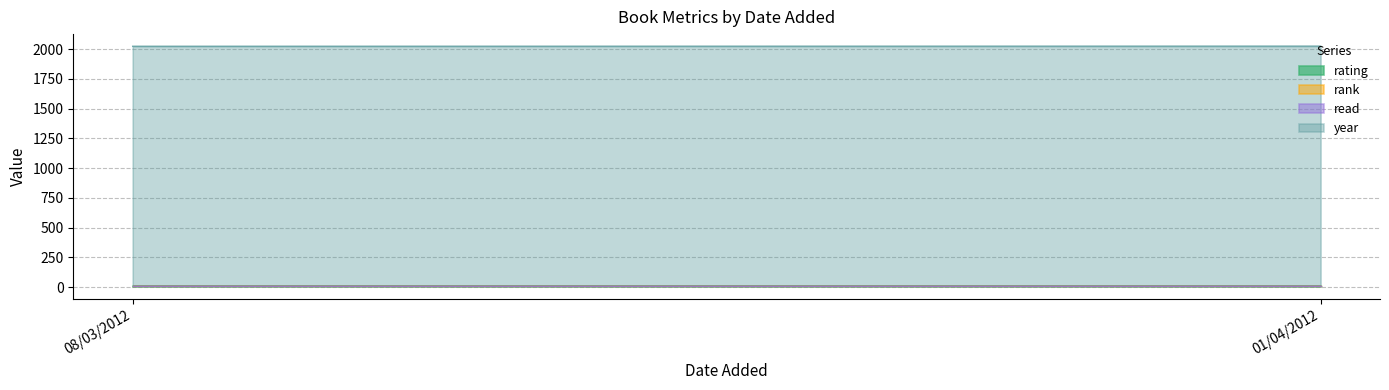

What is the lowest value of the year series?

2011